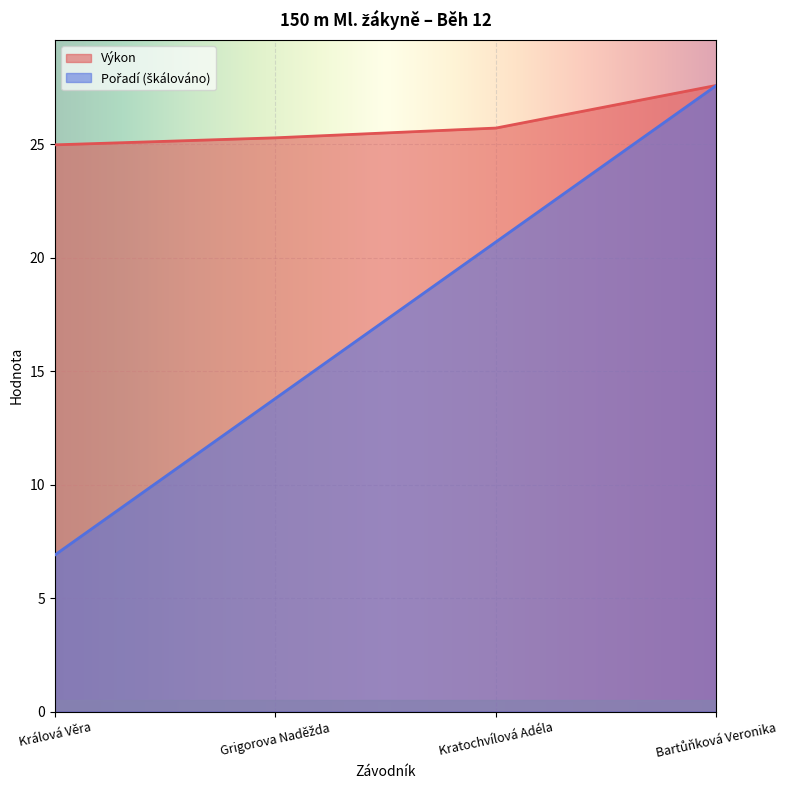

Reading right to left, transcribe all the data shown in this chart.

Pořadí: 27.6	20.7	13.8	6.9
Výkon: 27.6	25.7	25.3	25.0